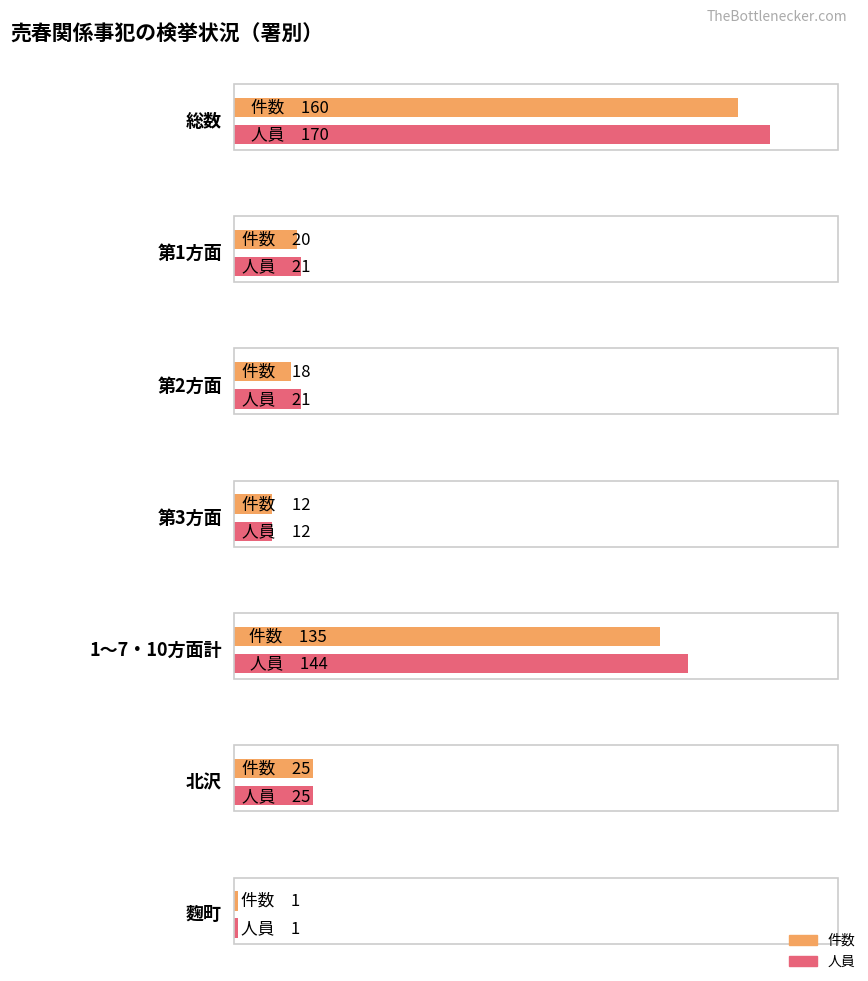

What is the maximum value for 人員?

170